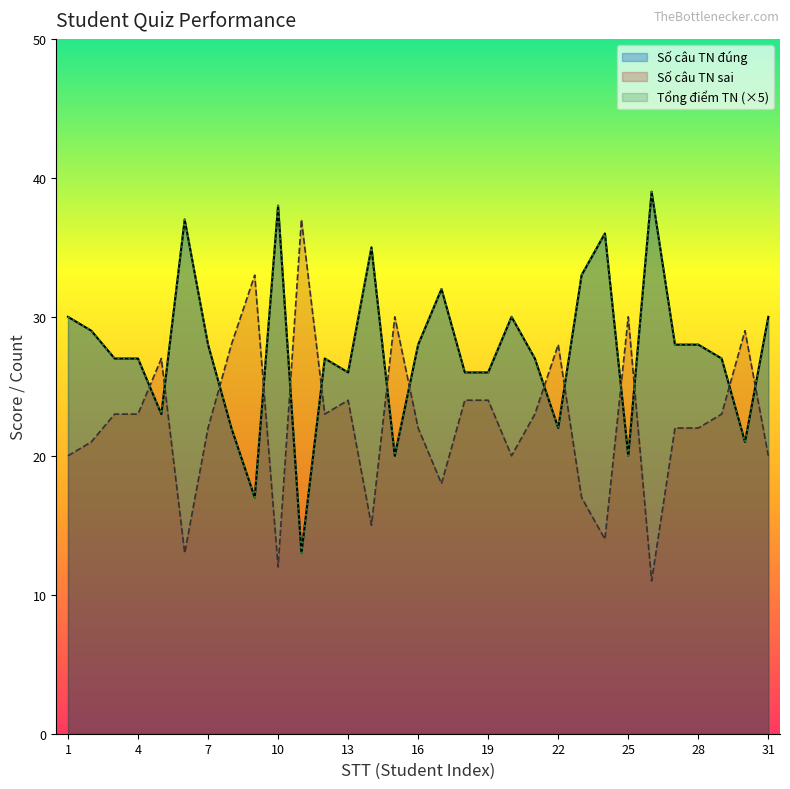

What is the difference between the highest and lowest values at 3?

4